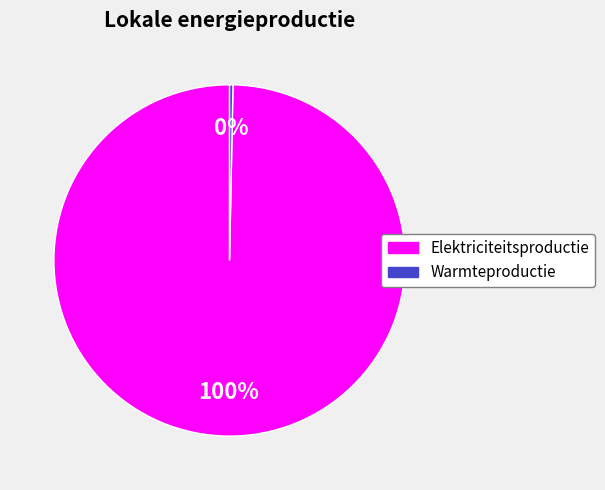

Do Elektriciteitsproductie and Warmteproductie together represent more than half of the pie?

Yes